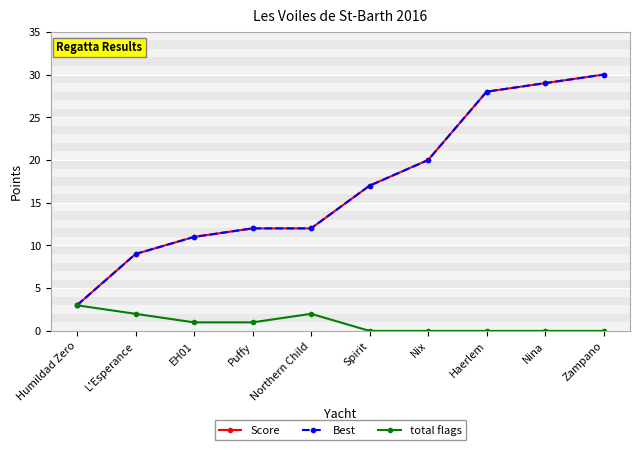

Is this an area chart (filled region under the line)?

No